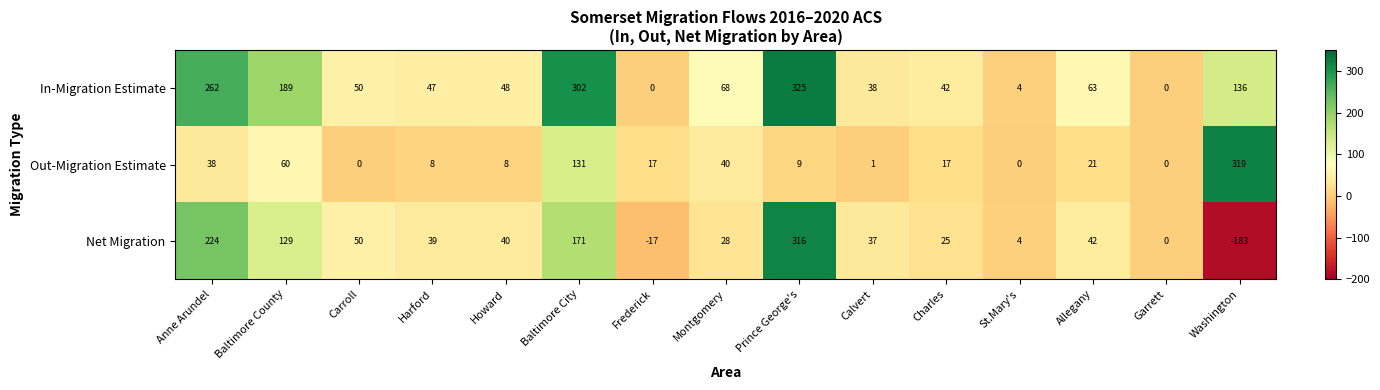

Which series has the largest range (max minus min)?

Net Migration